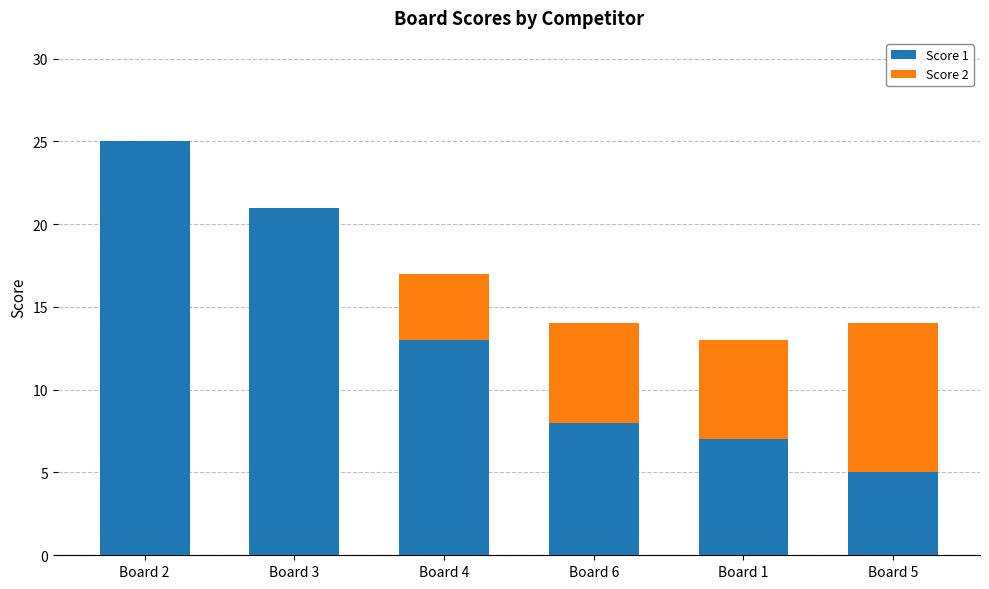

What is the total value across all series at Board 1?

13